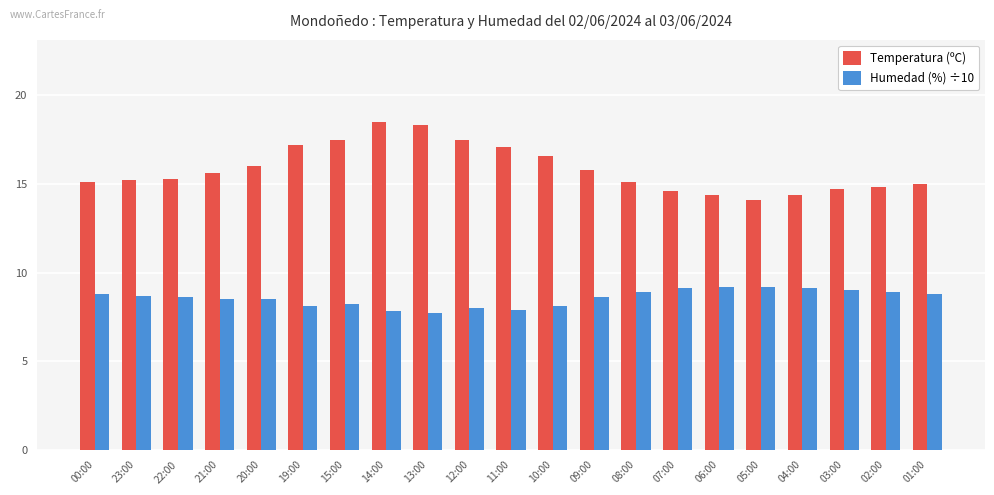

Rank the series by their average value, from highest to lowest.

Temperatura (ºC), Humedad (%) ÷10